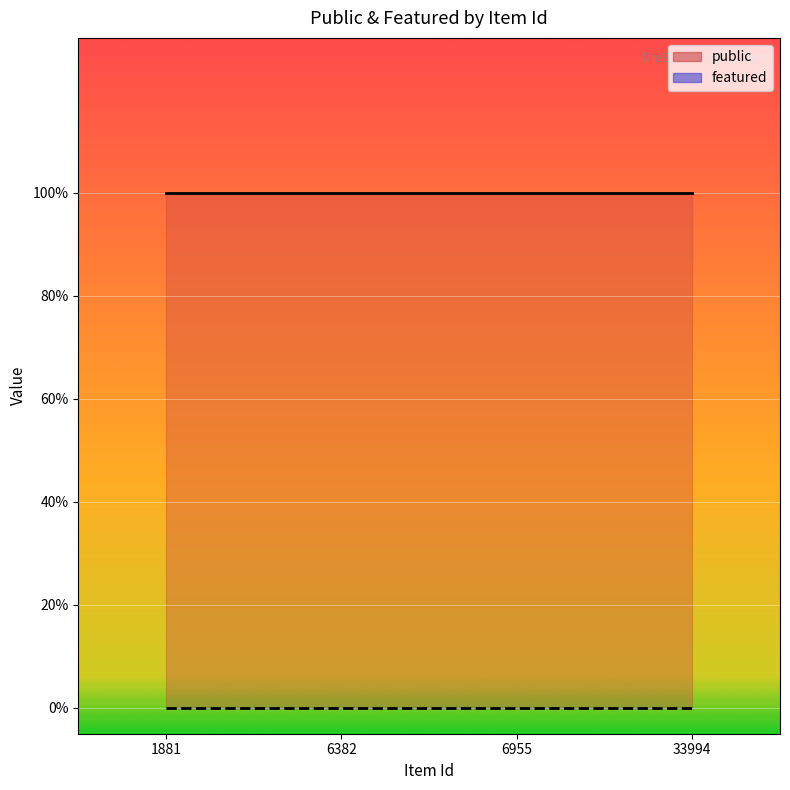

Which category has the lowest value in the public series?

1881